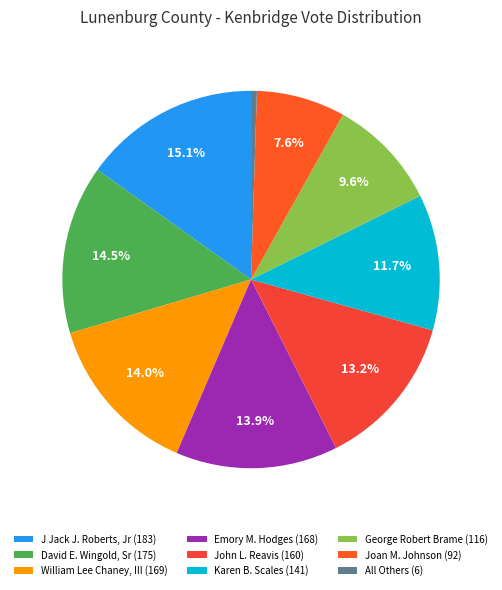

Count the number of slices in the pie.

9